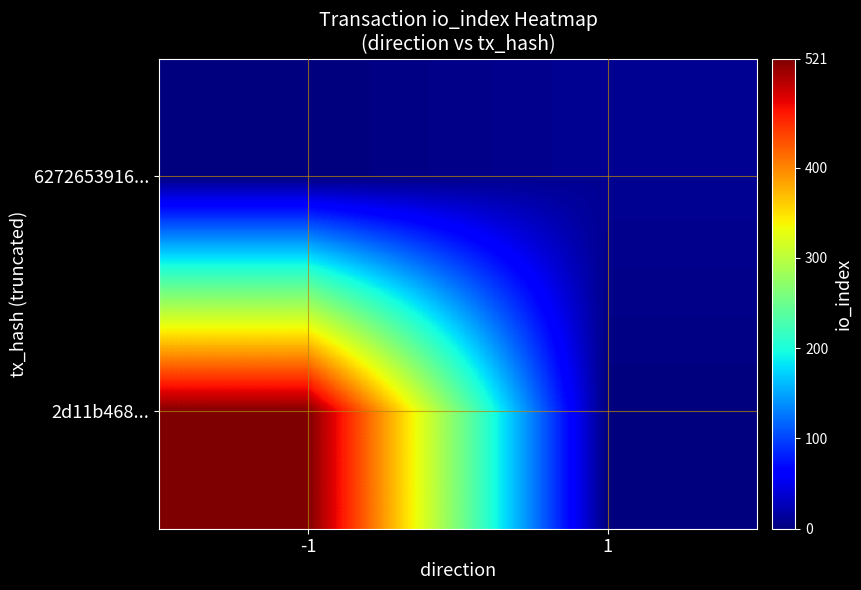

What is the total value across all series at -1?

521